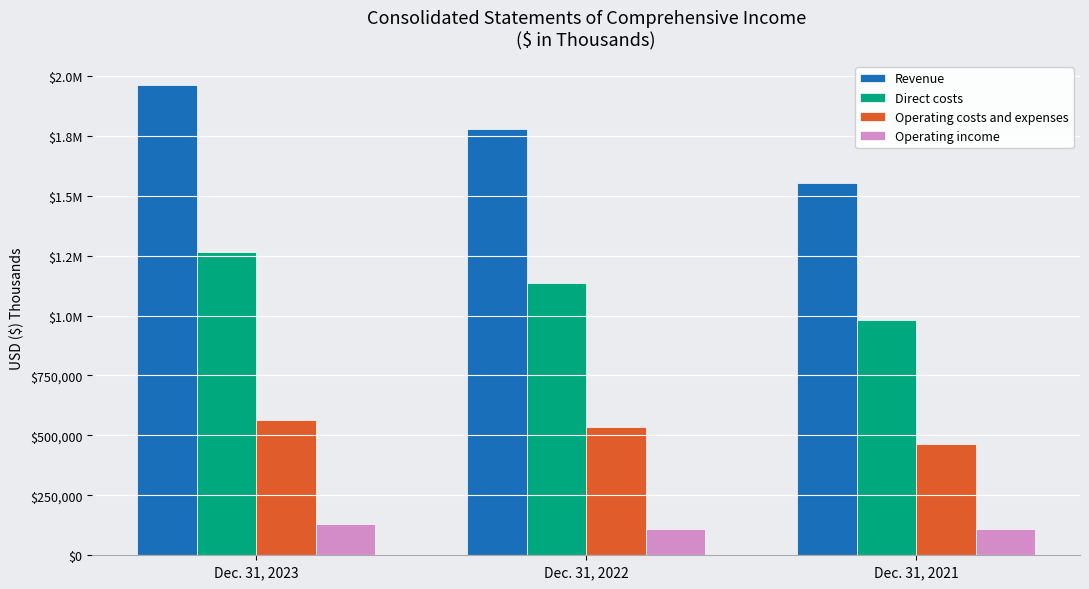

Does the chart contain stacked bars?

No